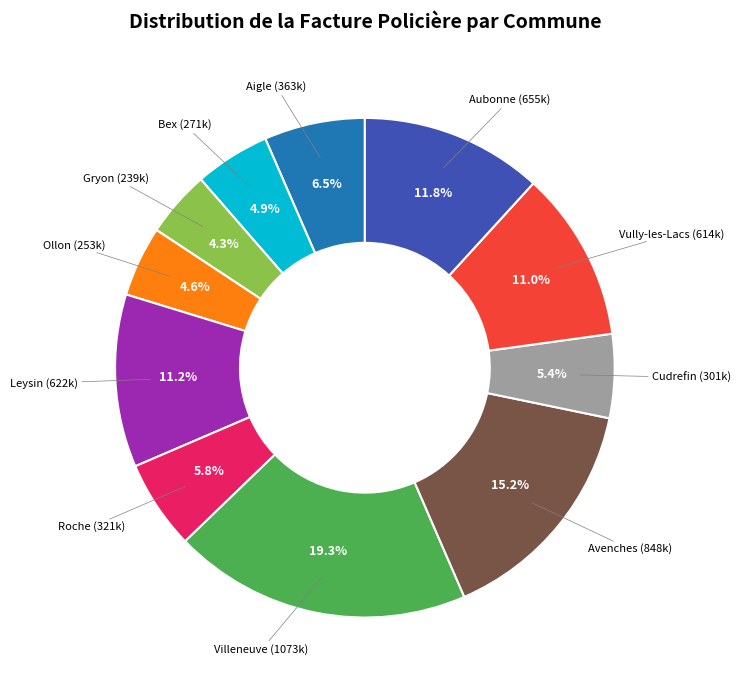

True or false: Roche accounts for 6% of the total.

True